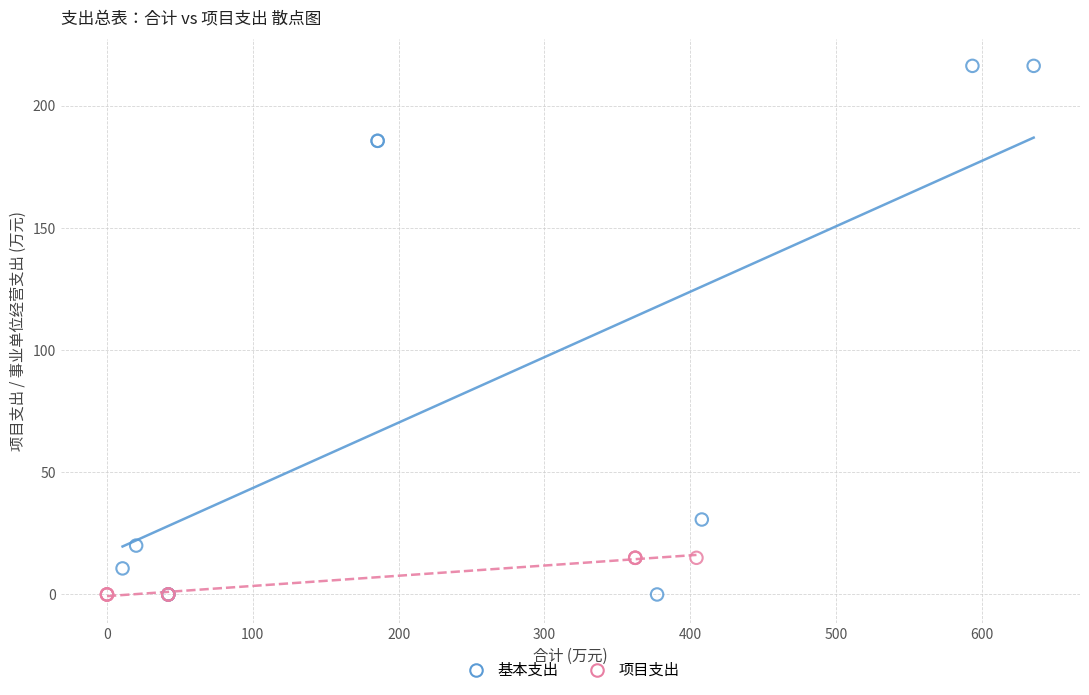

Which series has the largest Y range (max minus min)?

基本支出